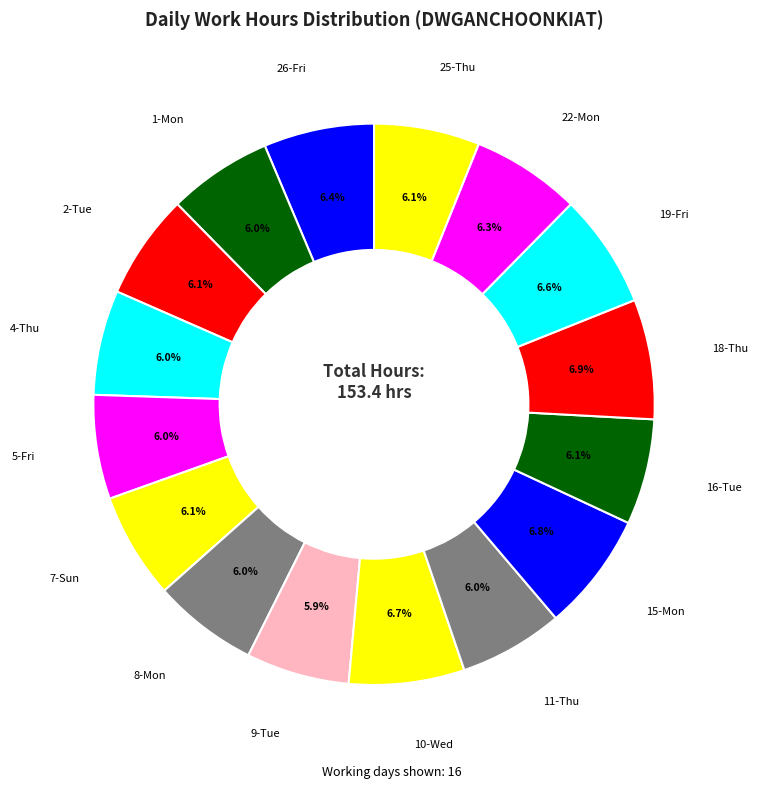

How many segments does this pie chart have?

16